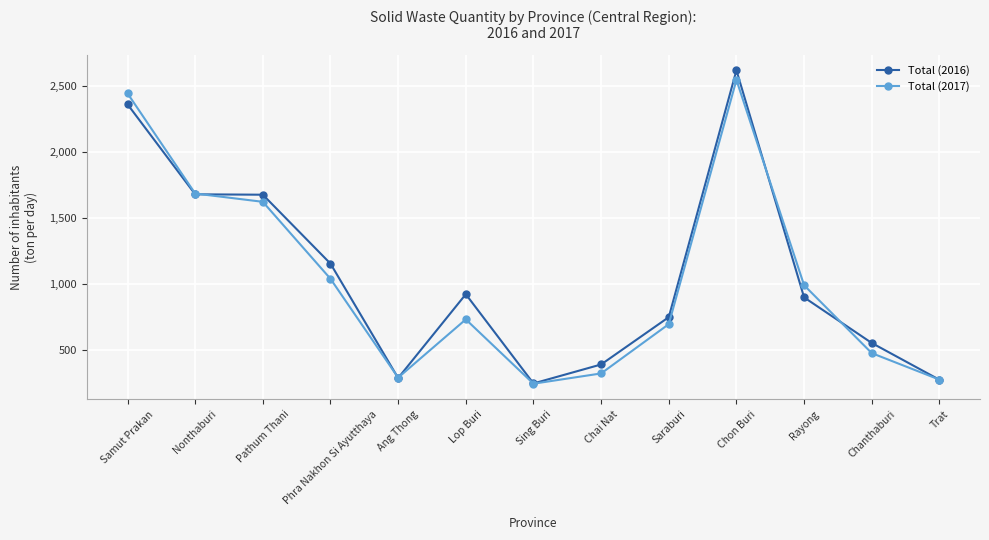

What is the maximum value shown in the chart?

2620